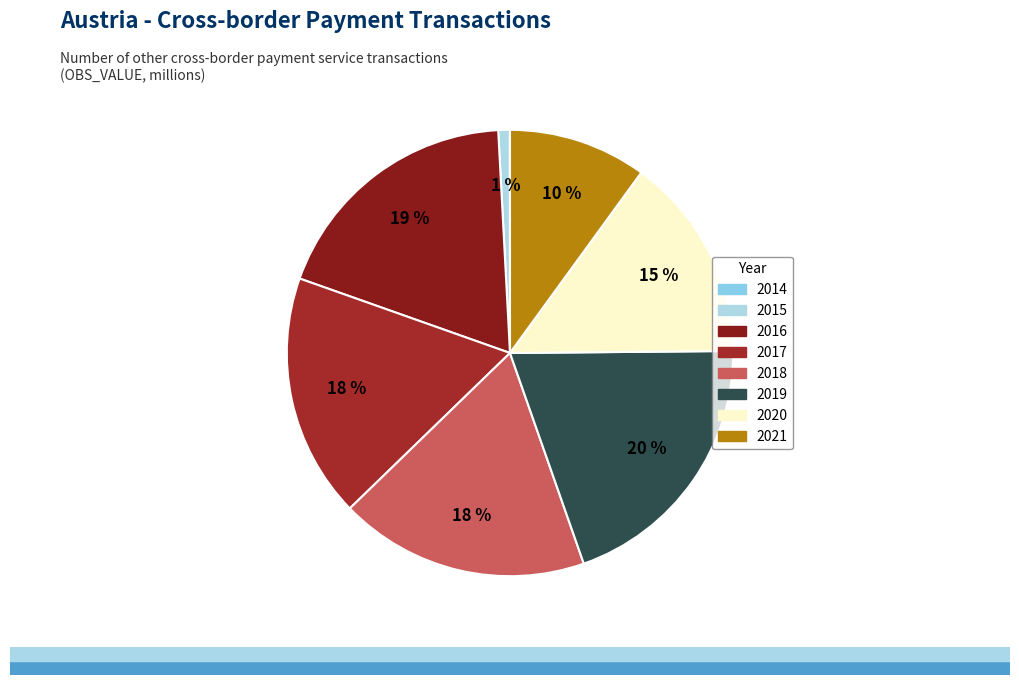

Rank the categories by value from lowest to highest.

2014, 2015, 2021, 2020, 2017, 2018, 2016, 2019